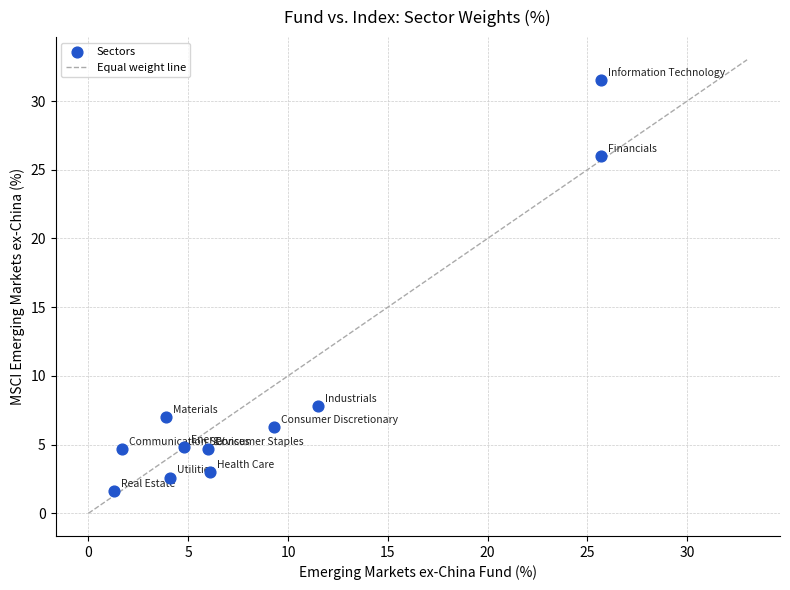

What Y value in the scatter plot is closest to 16?

7.8